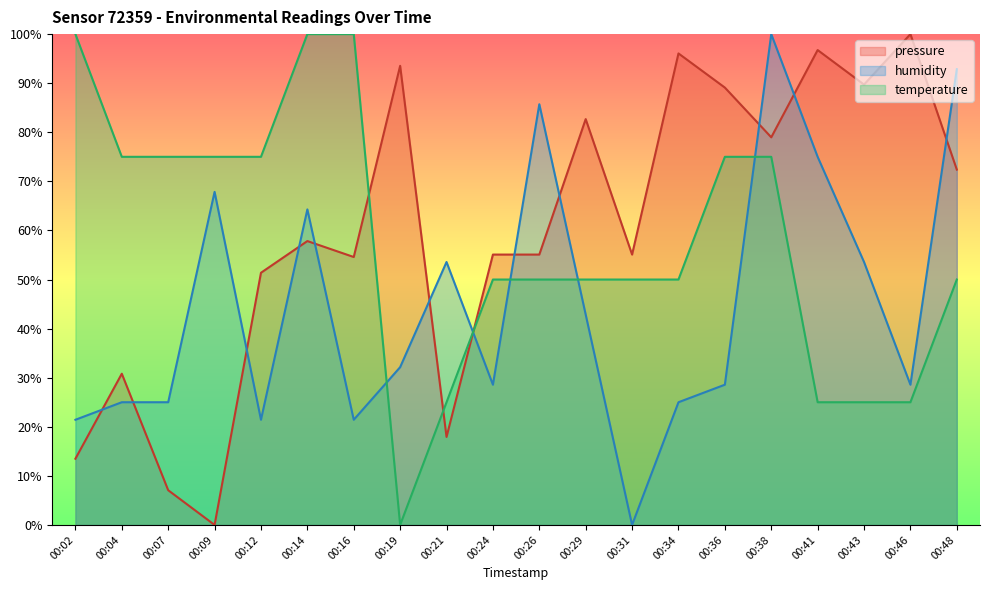

Which label corresponds to the largest value in the chart?

00:46